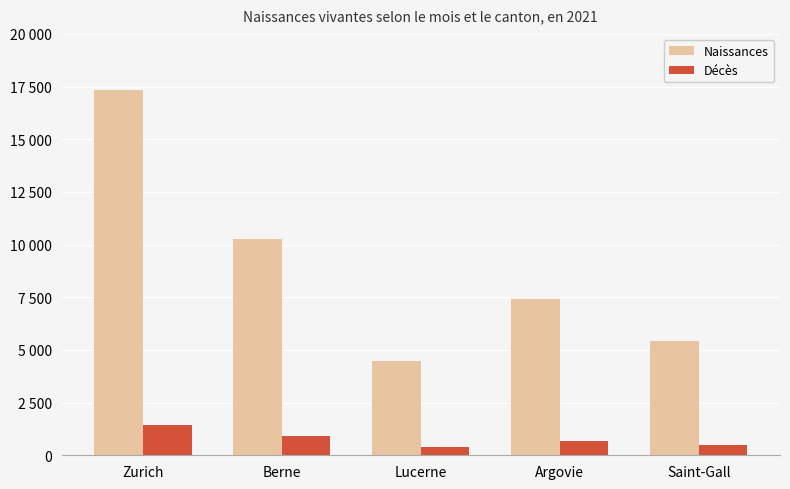

Does the chart contain stacked bars?

No